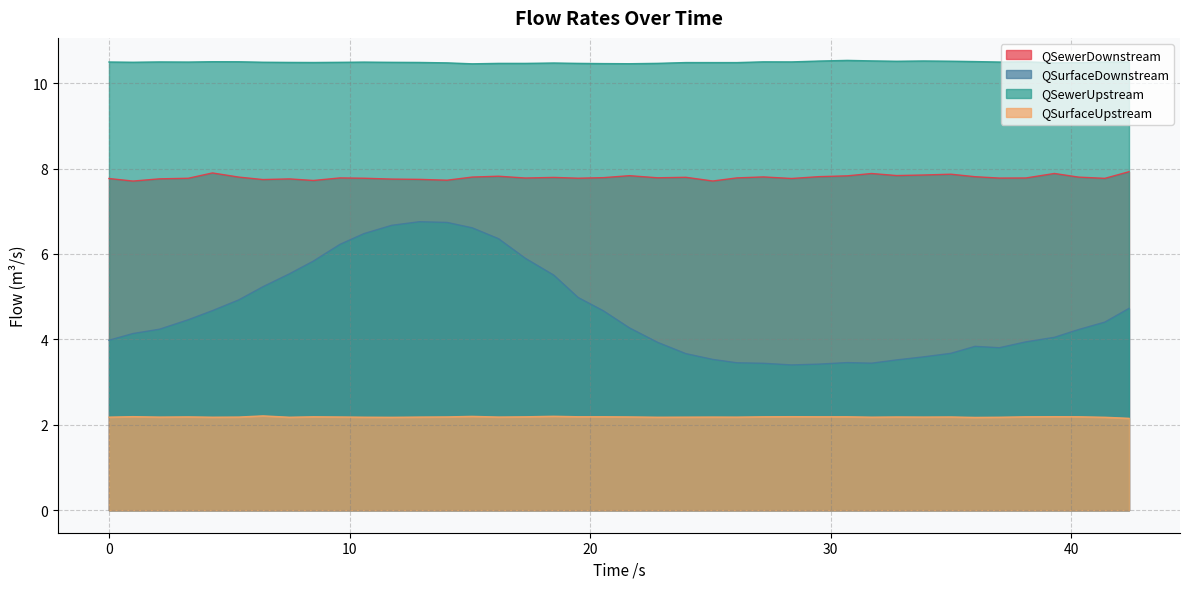

Rank the series by their maximum value, from highest to lowest.

QSewerUpstream, QSewerDownstream, QSurfaceDownstream, QSurfaceUpstream